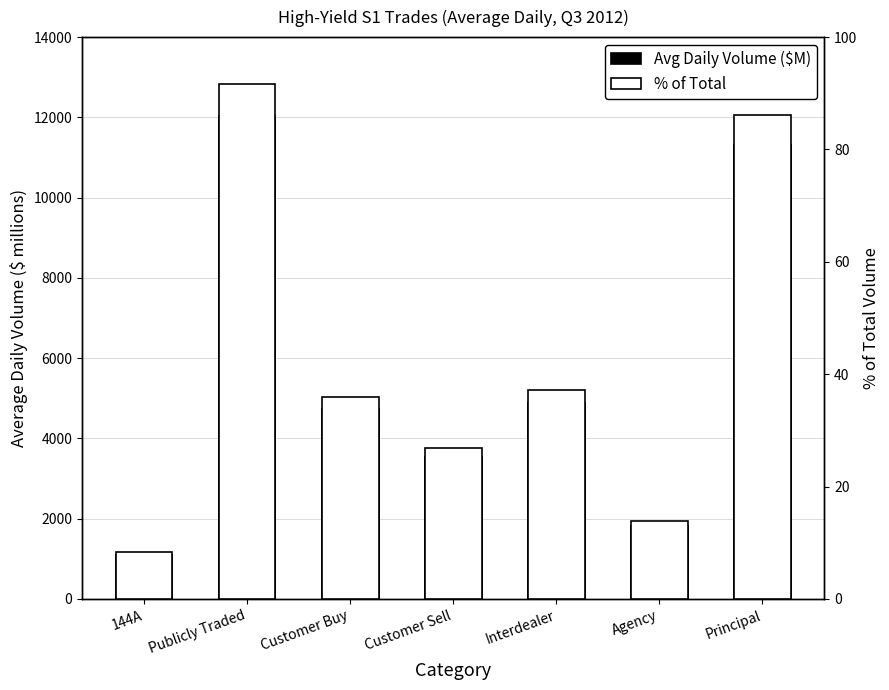

The Avg Daily Volume ($M) series shows 3525.0 at Customer Sell. True or false?

True